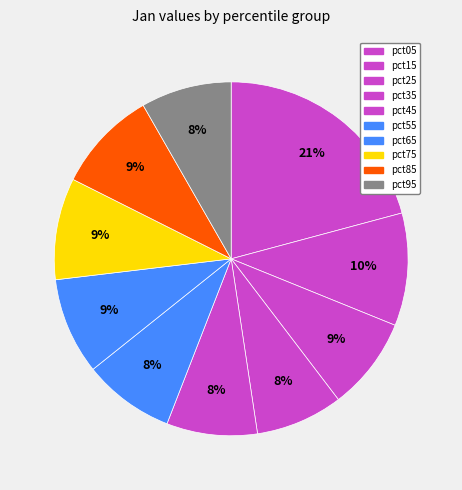

Do pct15 and pct45 together represent more than half of the pie?

No